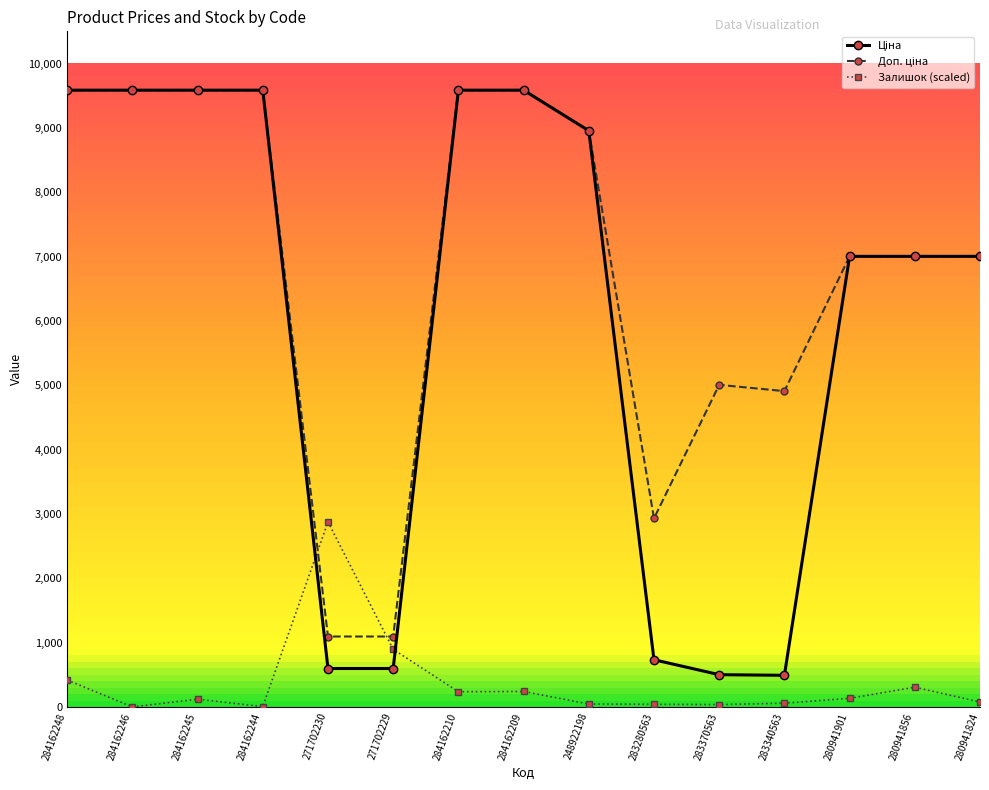

True or false: Залишок (scaled) has more than 0 points higher than both neighbors.

True